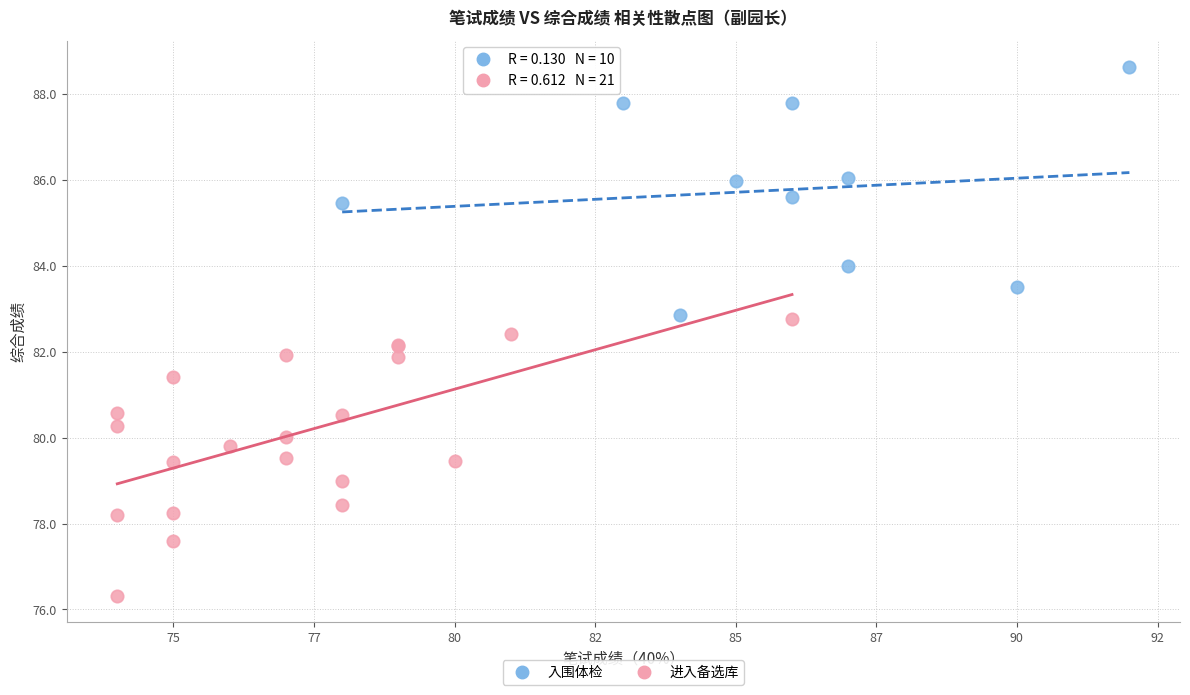

Which series reaches the minimum Y coordinate?

进入备选库